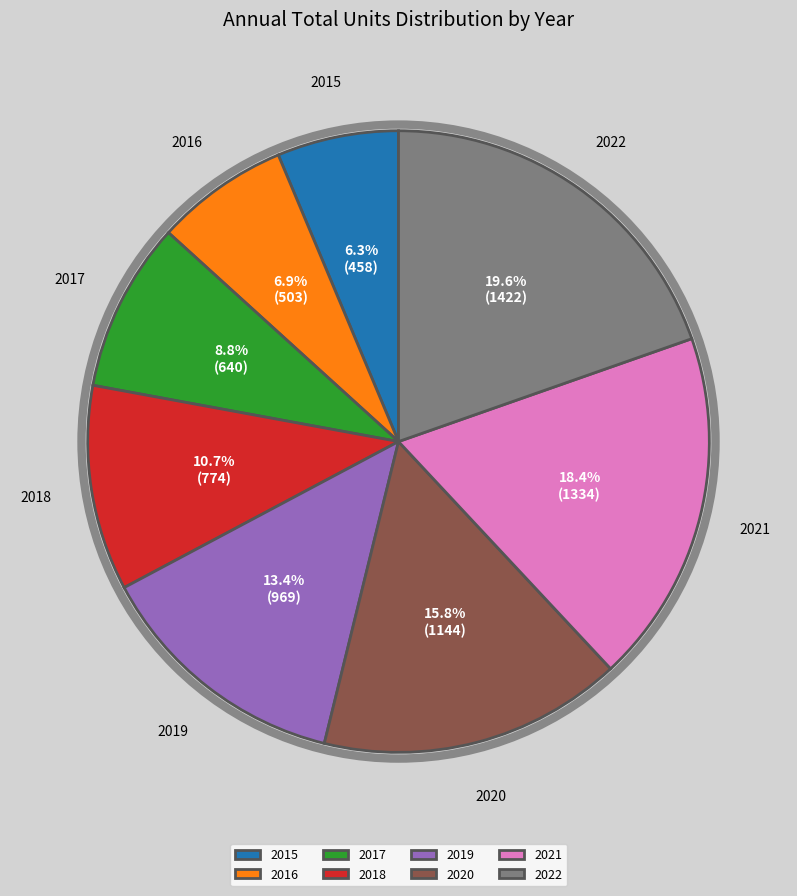

How many slices are in this pie chart?

8